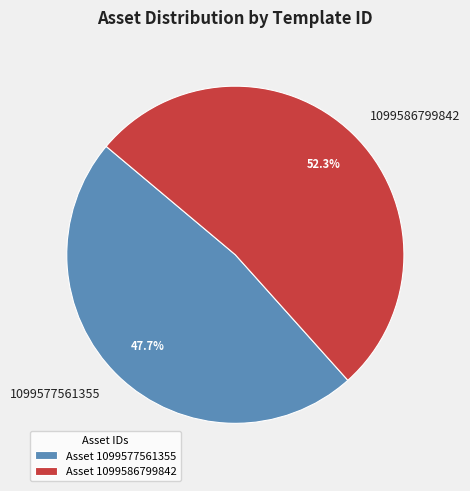

The 1099577561355 slice represents 42% of the pie. True or false?

False